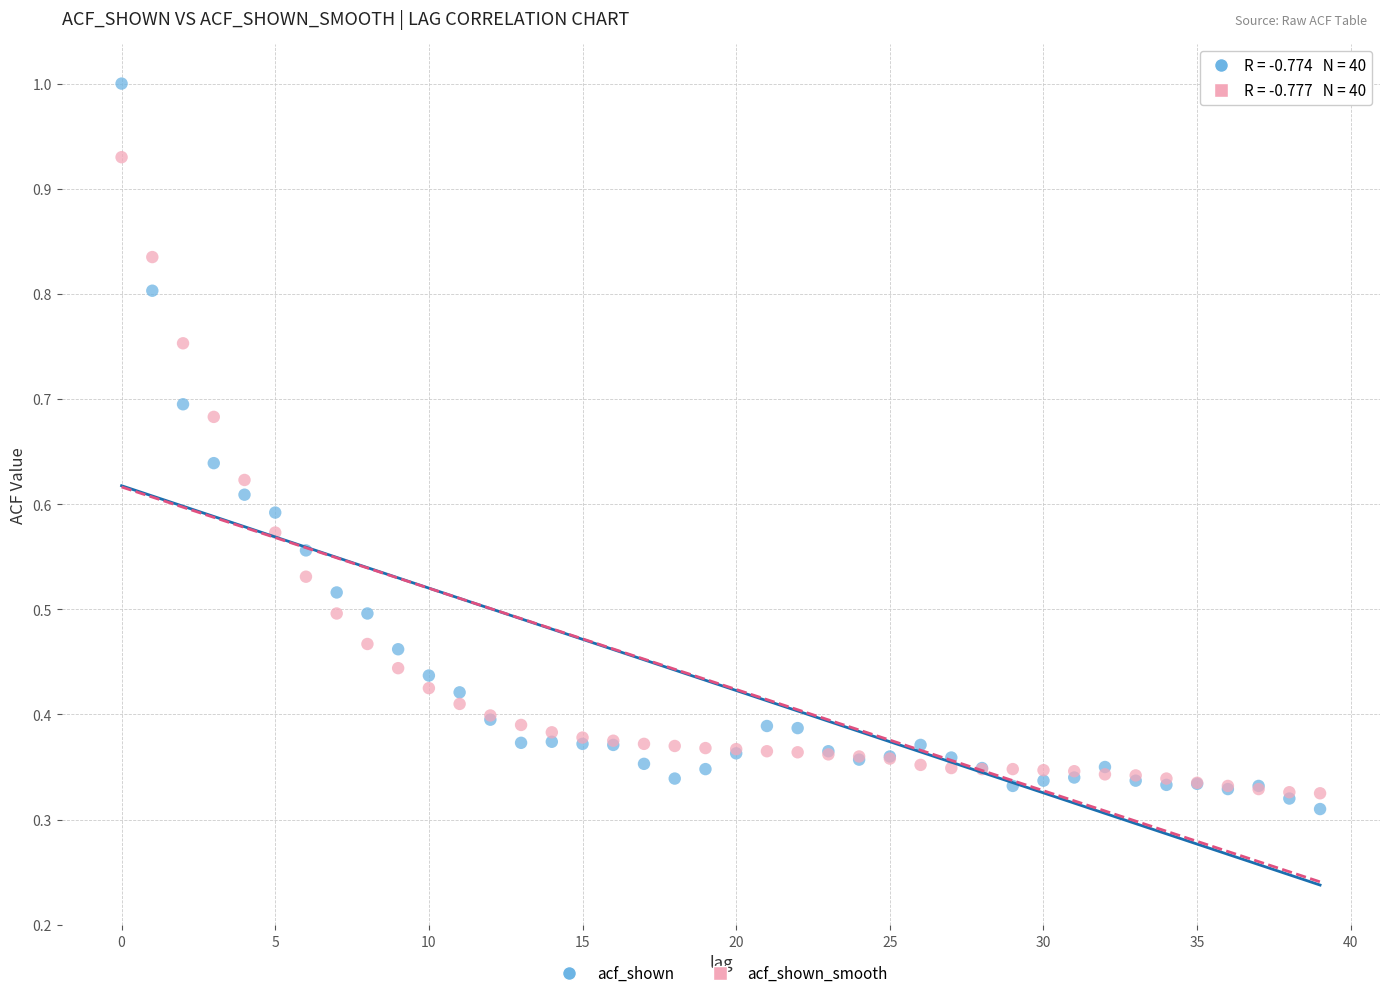

Which series has the widest spread of Y values?

acf_shown